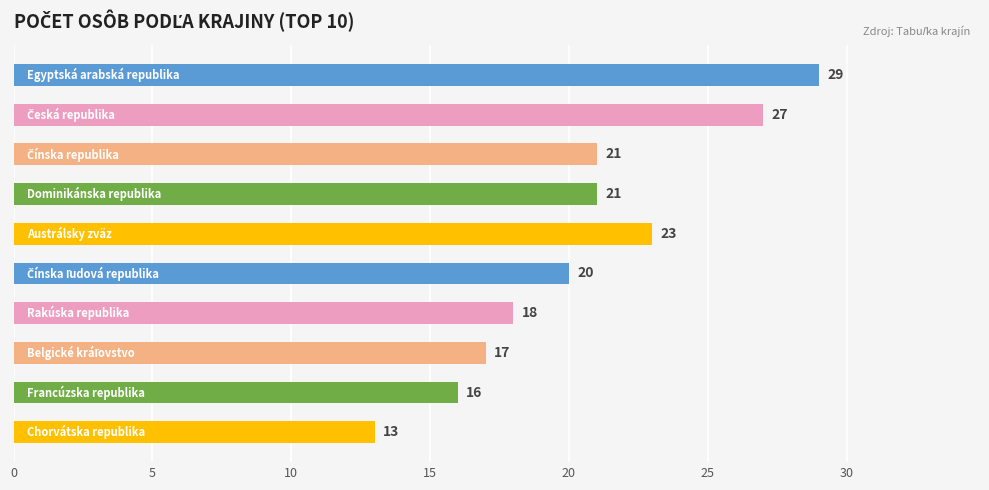

What is the difference between the second highest and second lowest values?

11